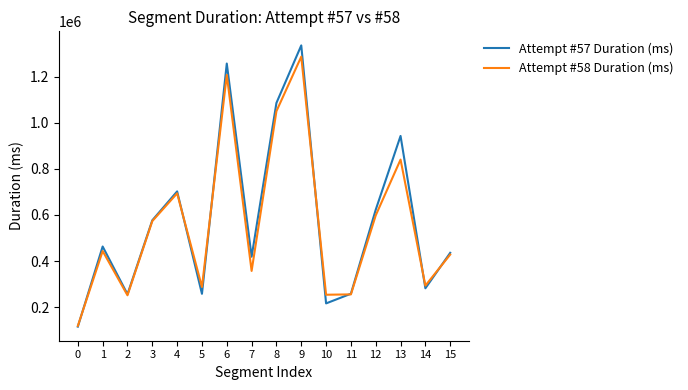

What is the lowest value of the Attempt #57 Duration (ms) series?

115426